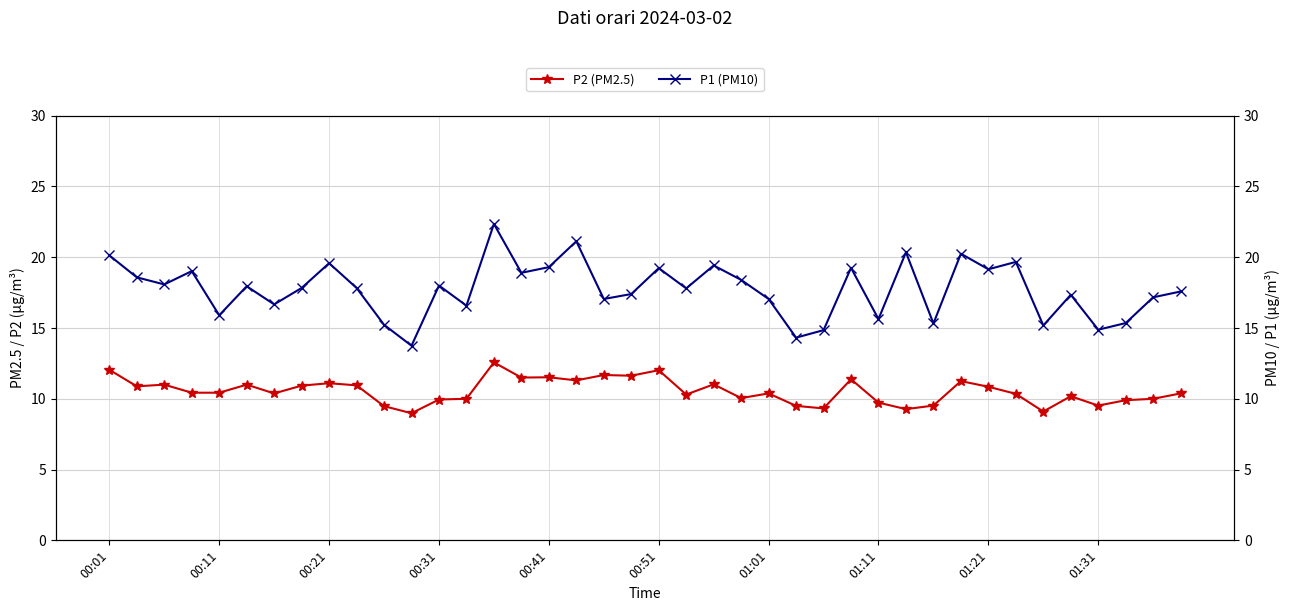

True or false: P2 (PM2.5) and P1 (PM10) intersect in this chart.

False